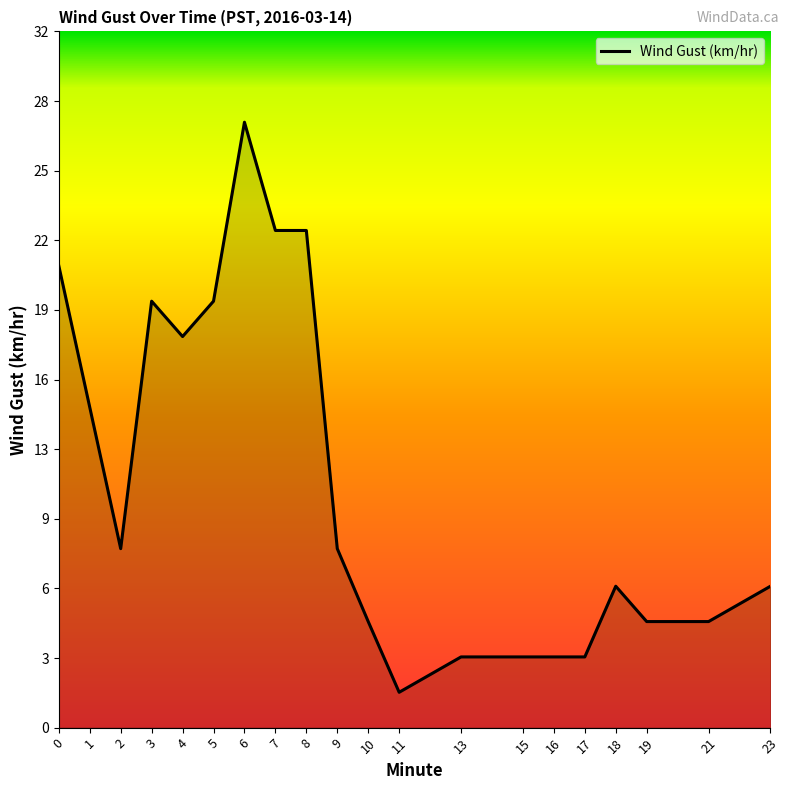

How many interior local valleys (lower than both neighbors) does the data have?

3